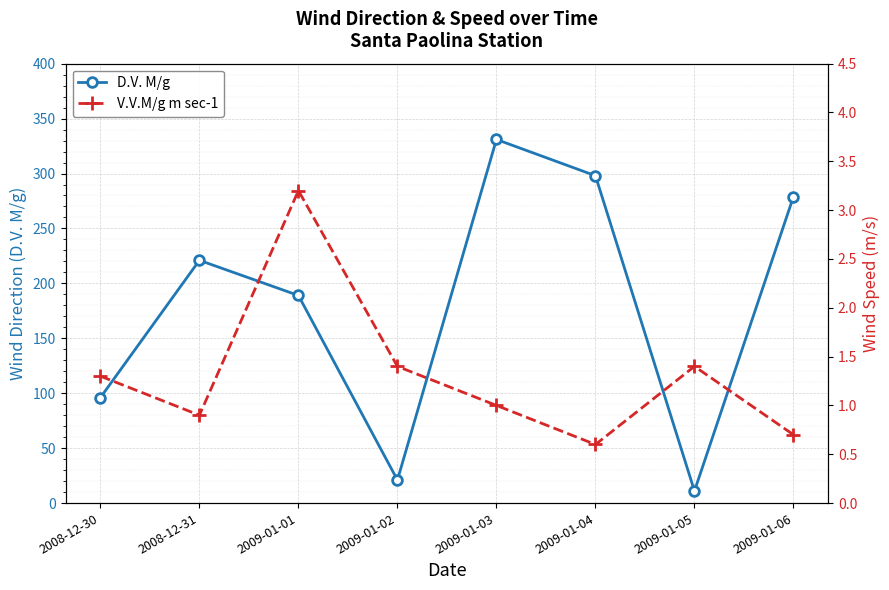

The value of D.V. M/g at 2009-01-04 is 84.3. True or false?

False